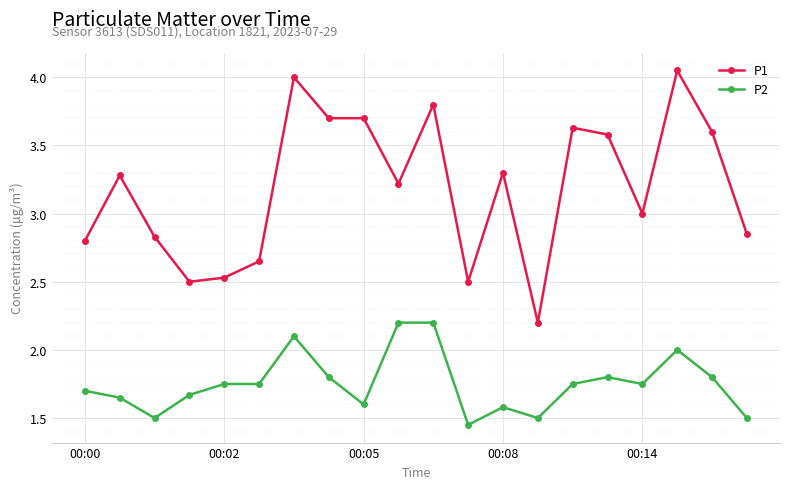

True or false: P2 and P1 cross at least once.

False